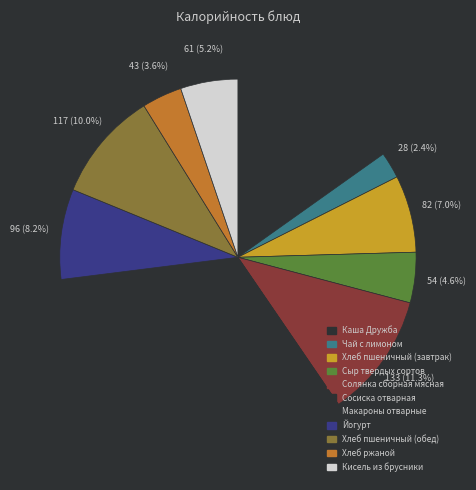

What percentage is the Каша Дружба slice, to the nearest percent?

15%